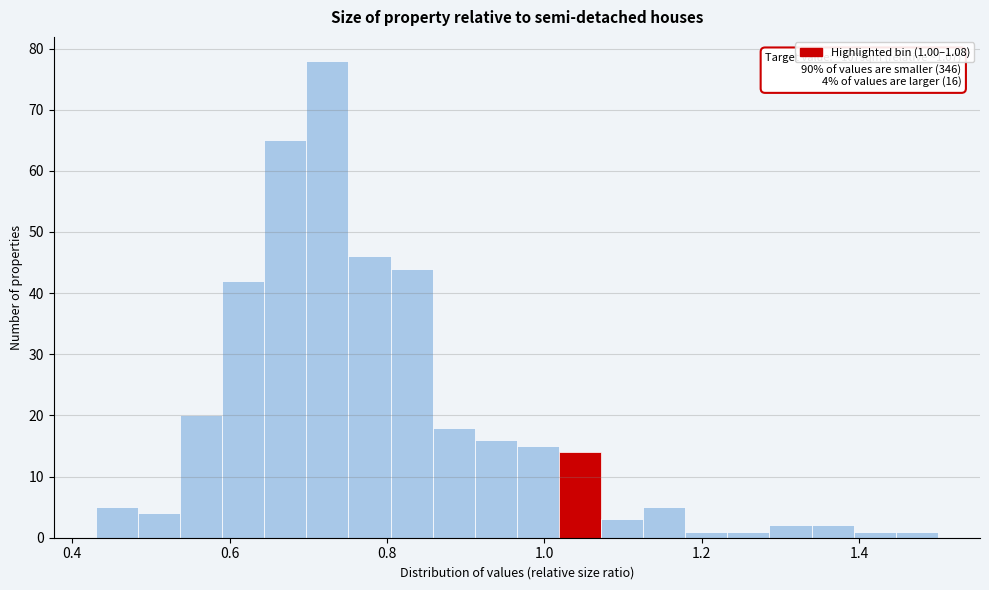

Around what value on the x-axis is the tallest bar? Give the approximate position of its centre, as read against the axis.

0.72